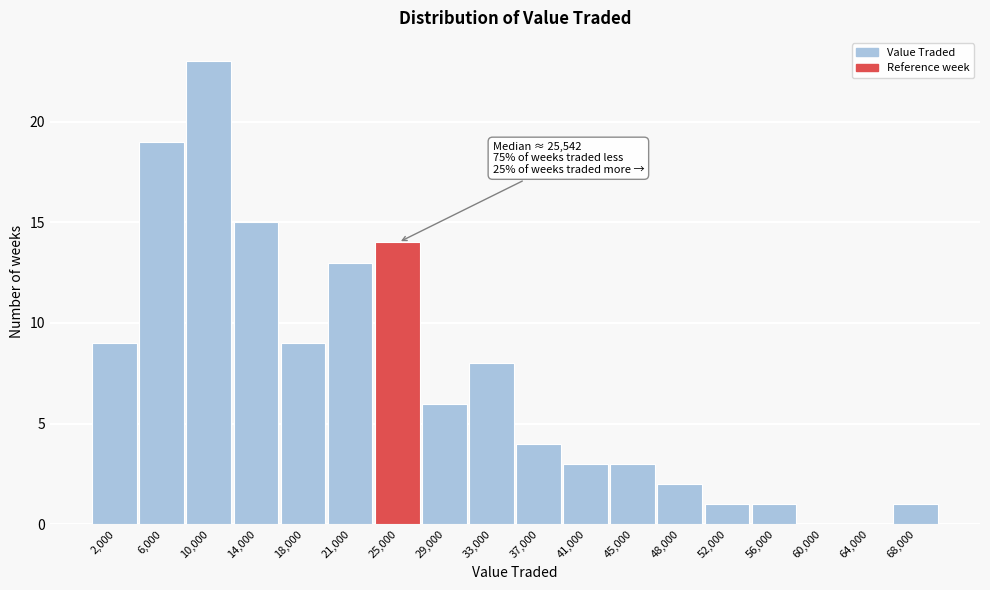

Which range on the x-axis has the tallest bar?

8000 to 11500